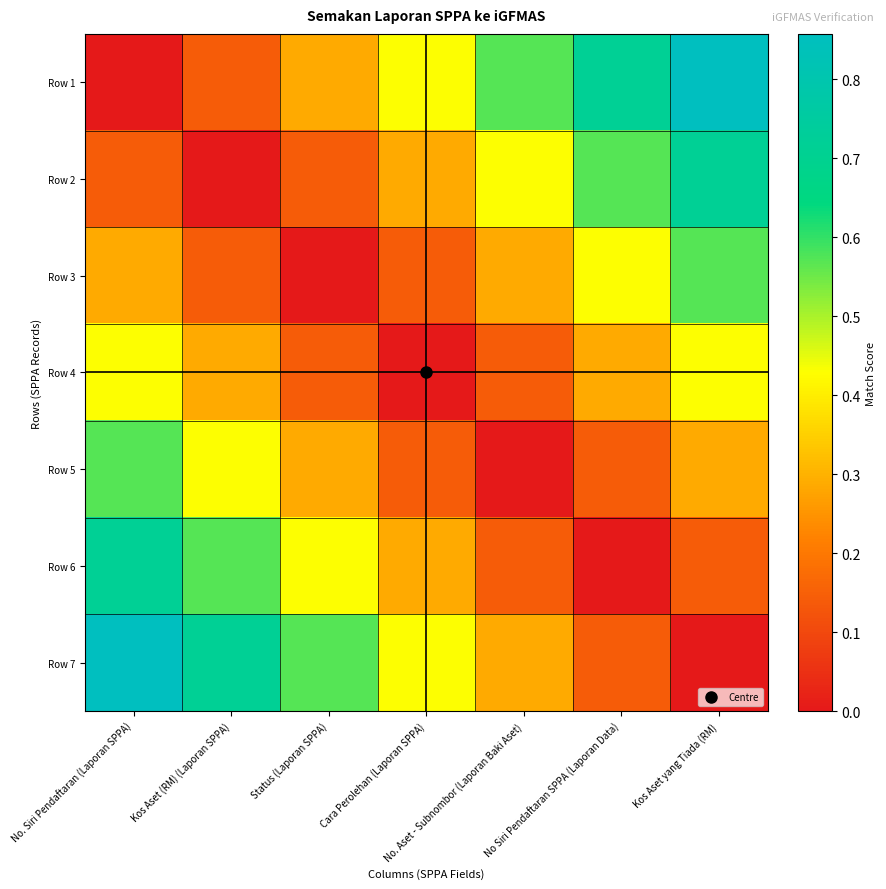

At how many categories does at least one series exceed 0?

7